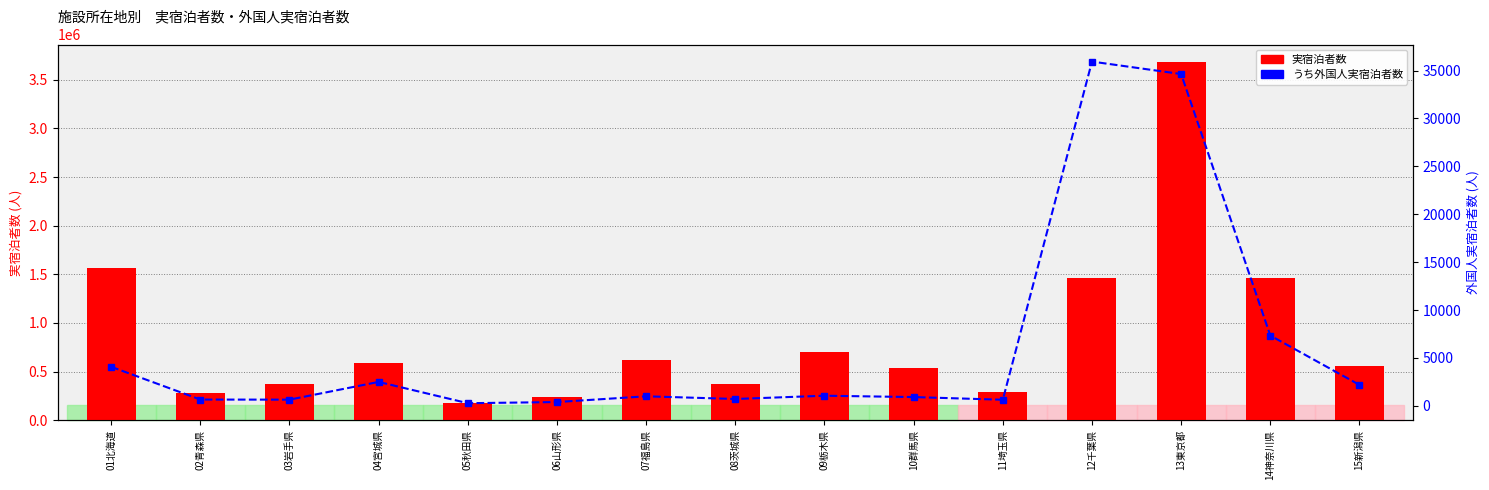

How many values in the 実宿泊者数 series exceed 553170?

7